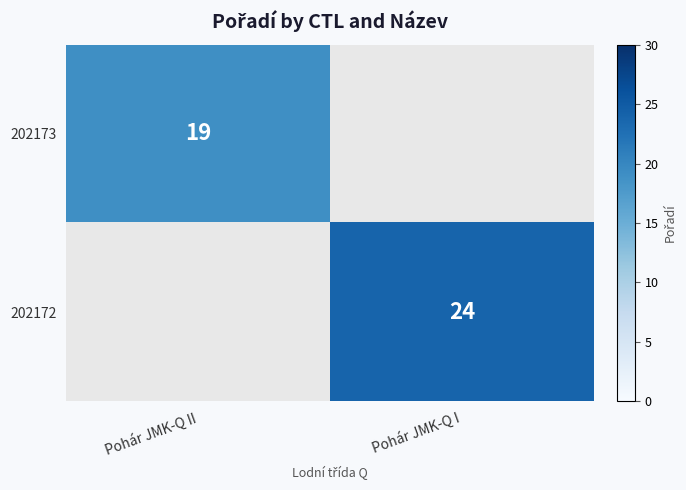

True or false: 202172 has a value of 24 at Pohár JMK-Q I.

True